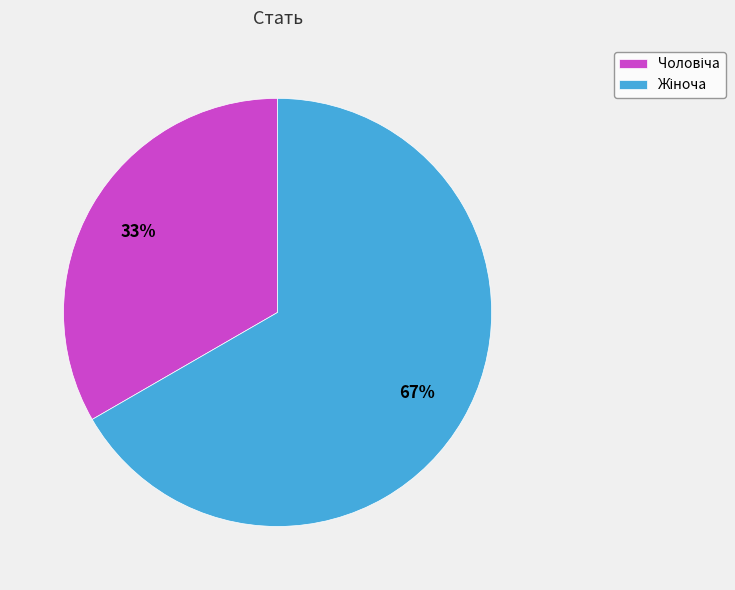

To the nearest percent, what is the average slice percentage?

50%